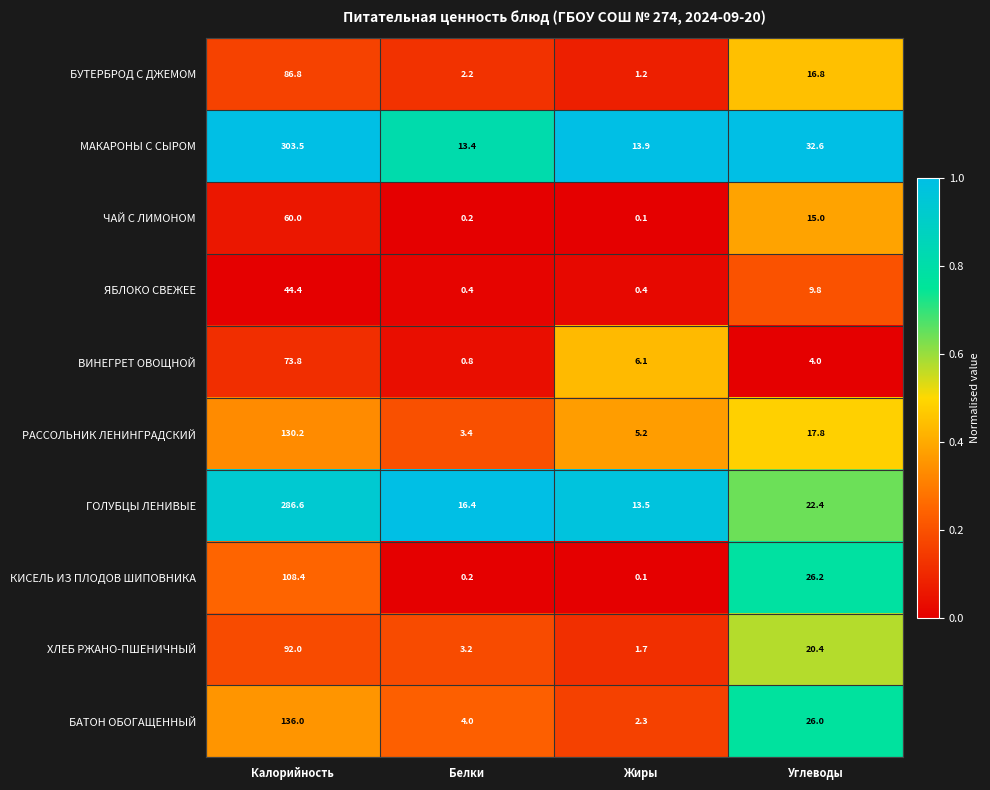

How many distinct data groups are displayed?

10